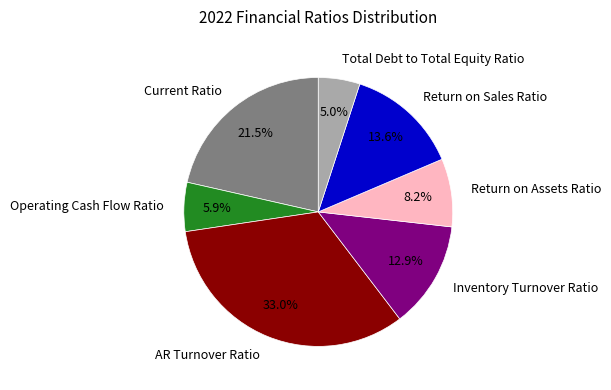

Is Operating Cash Flow Ratio the majority of the pie?

No